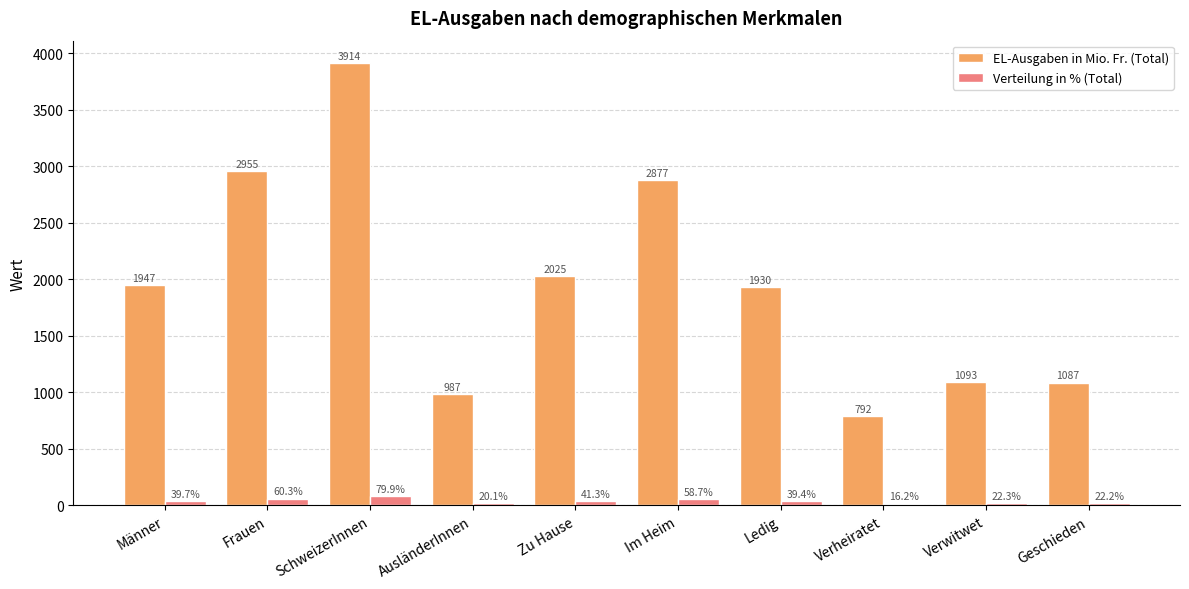

What is the total value across all series at Ledig?

1969.4